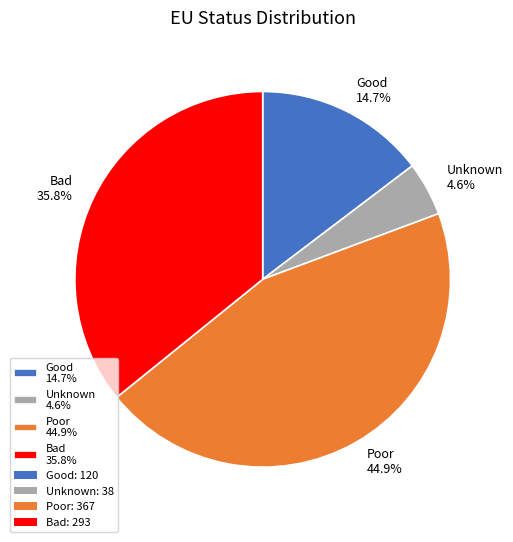

How many segments does this pie chart have?

4